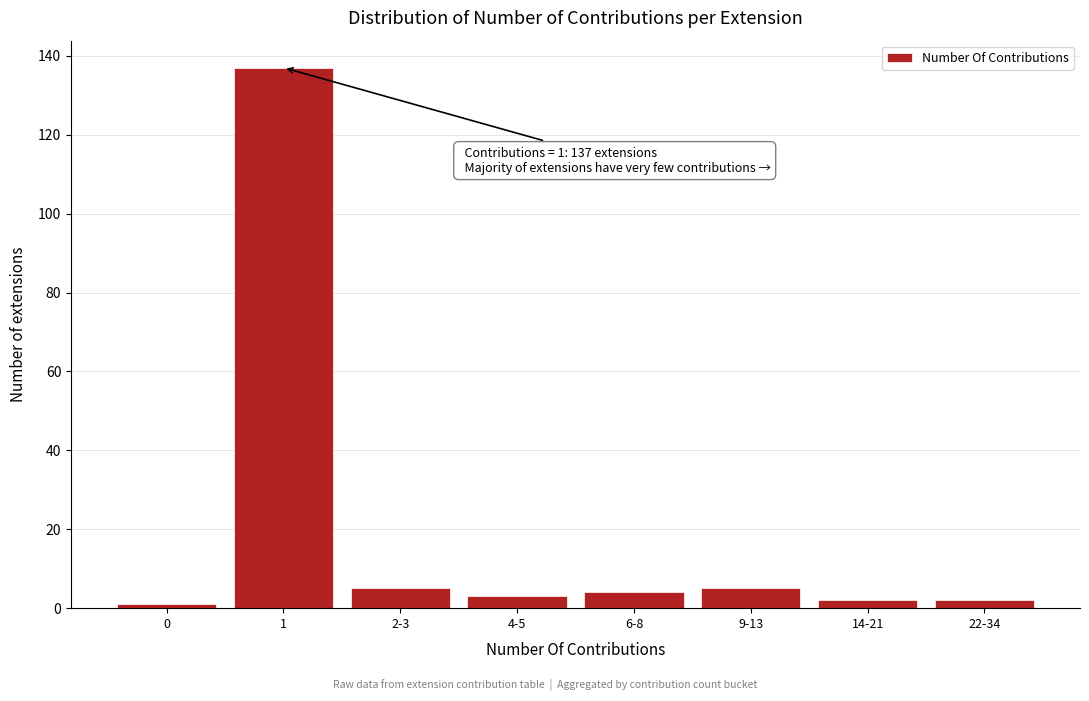

Reading left to right, what are all the values shown in this chart?

1	137	5	3	4	5	2	2